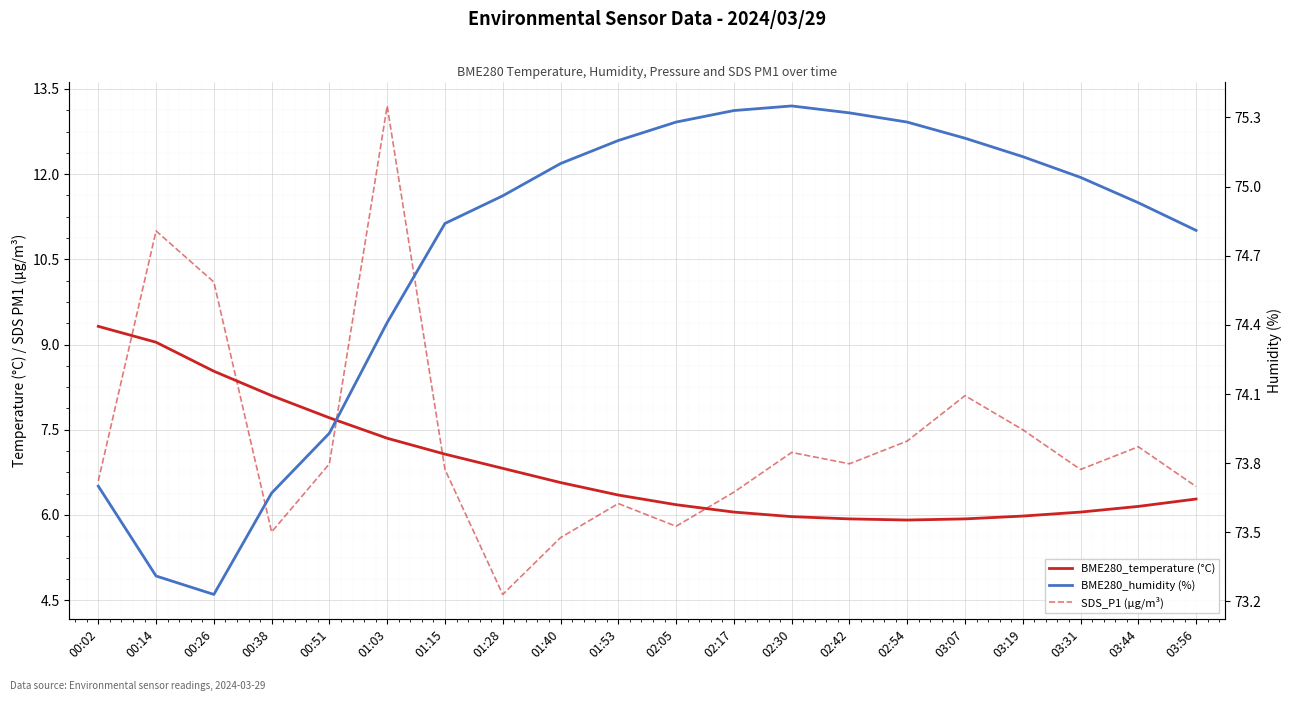

What is the sum of all BME280_humidity (%) values?

1494.0